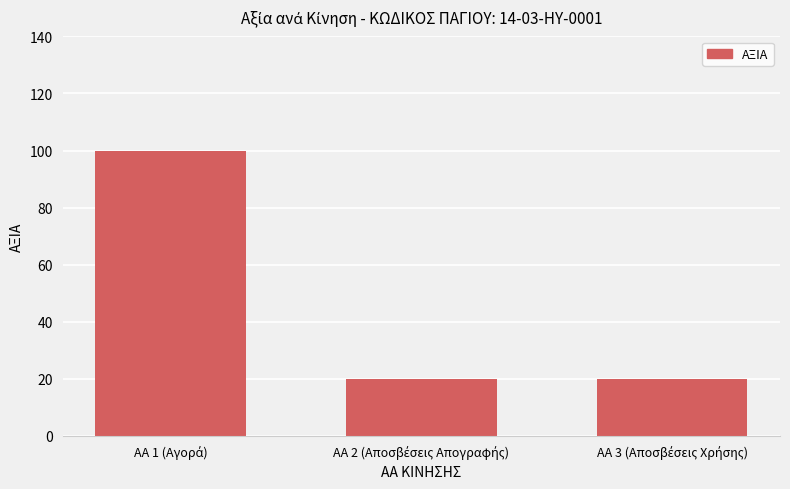

What is the value of the 1st bar from the left?

100